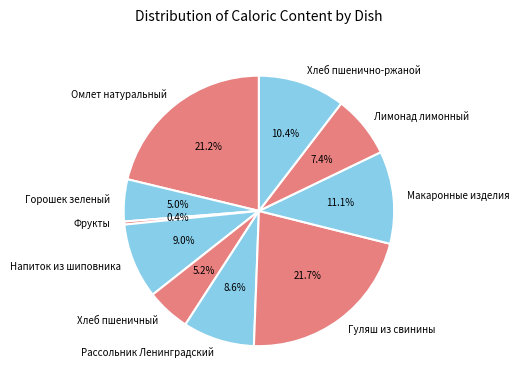

Does any single category account for the majority?

No